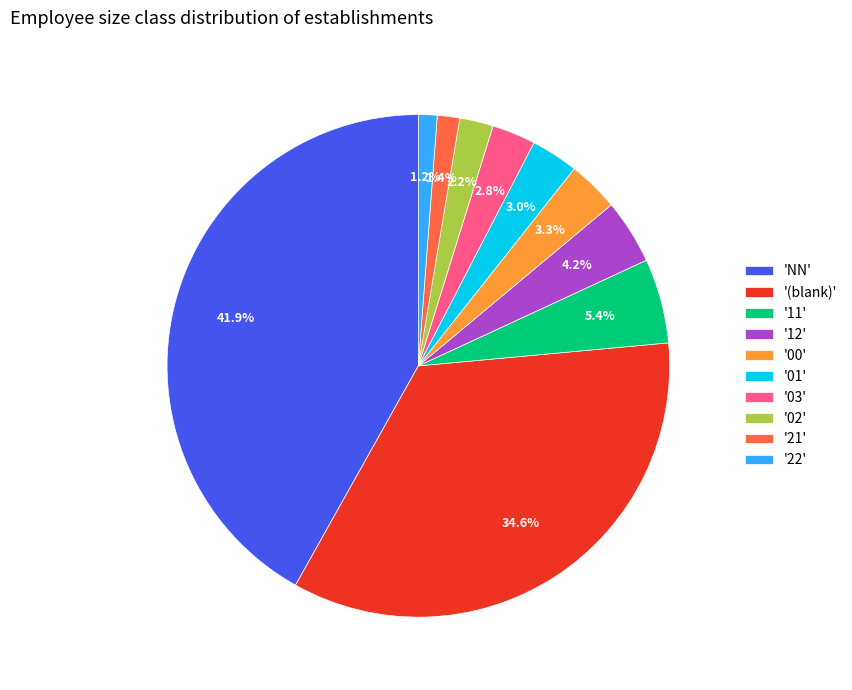

Is there any slice that represents more than half of the pie?

No